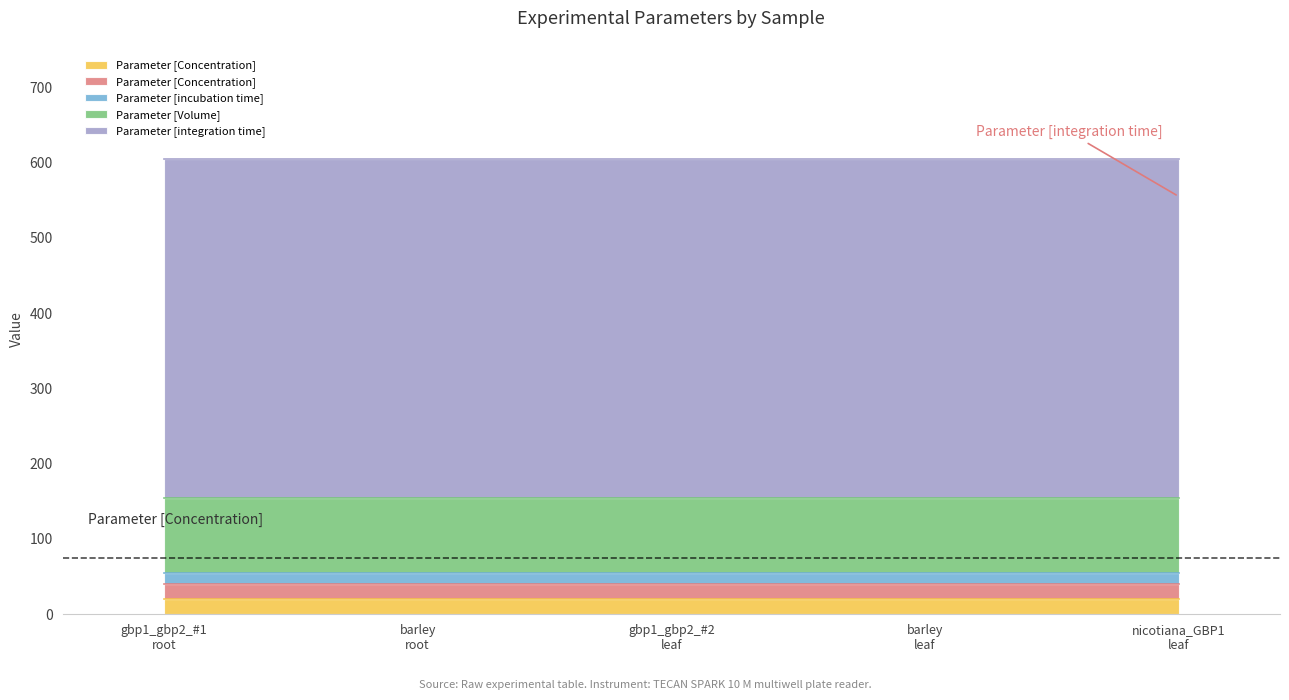

True or false: Parameter [integration time] has more than 0 points higher than both neighbors.

False